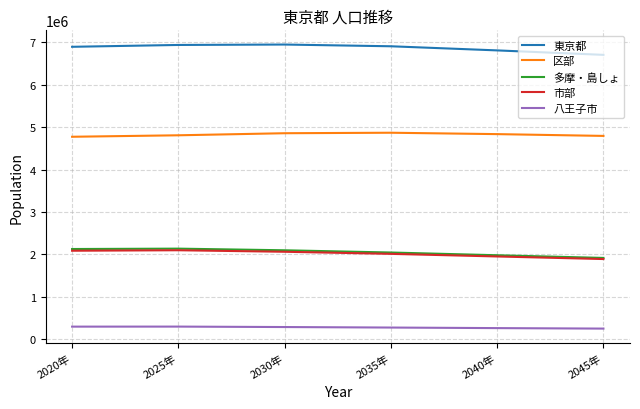

What is the difference between the highest and lowest values at 2030年?

6670185